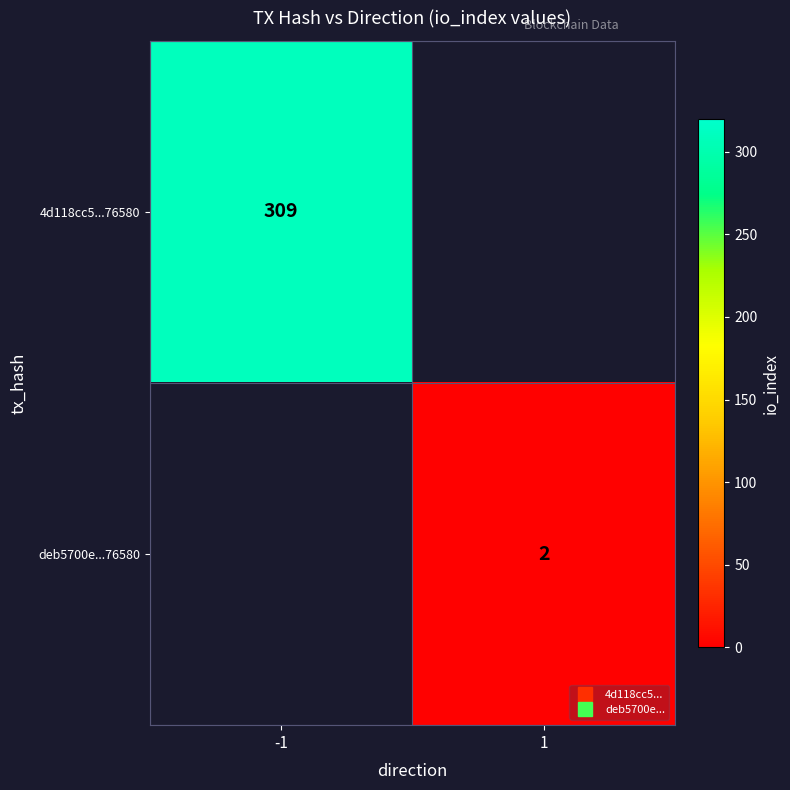

Read the deb5700e...76580 value at 1.

2